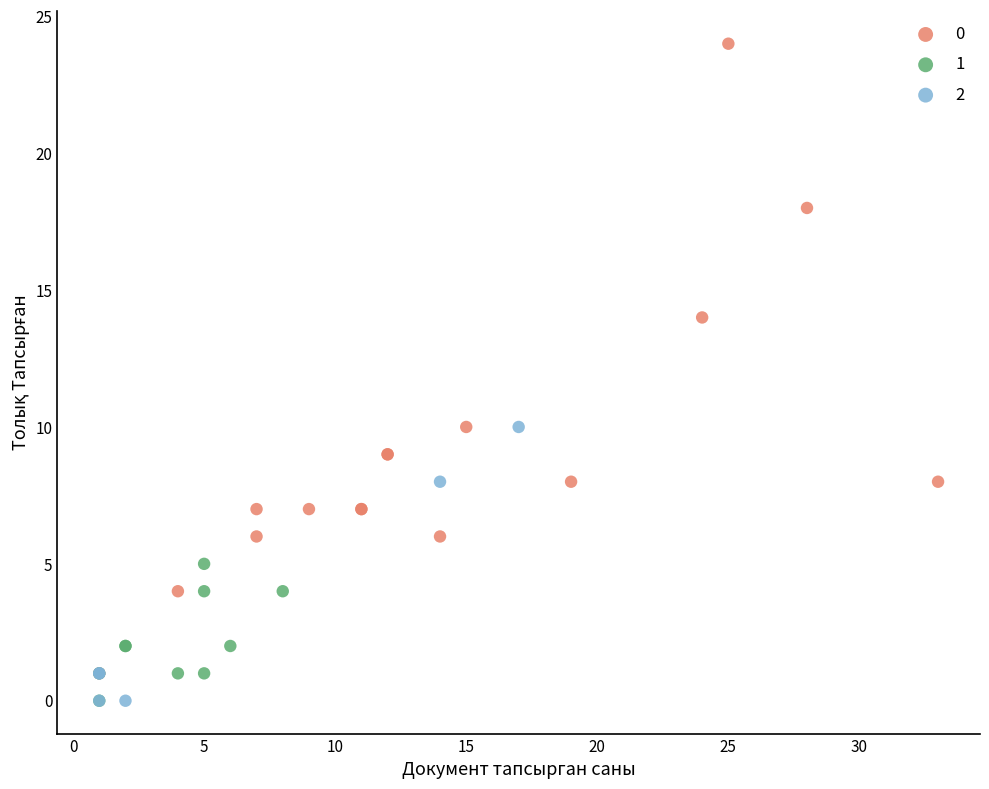

What are all the series names shown in the legend?

0, 1, 2